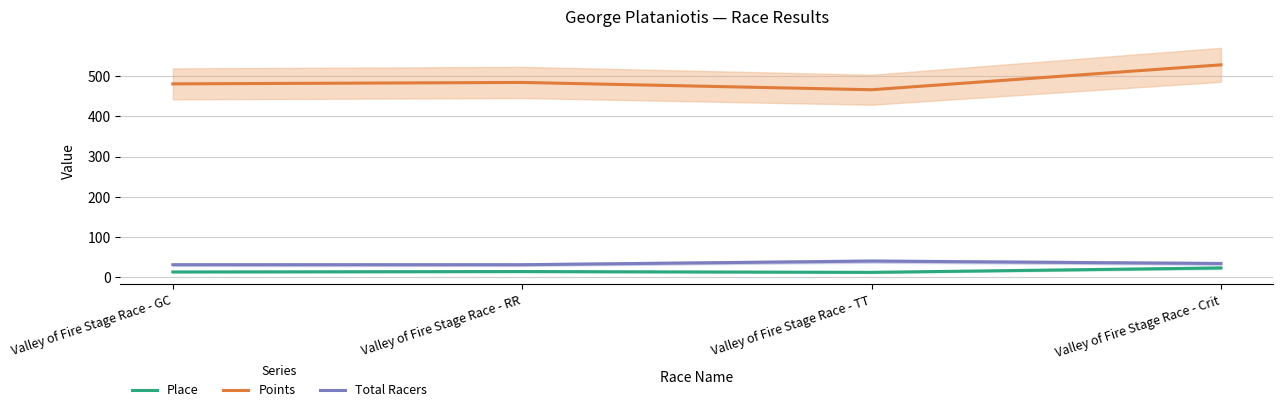

True or false: Place and Points cross at least once.

False